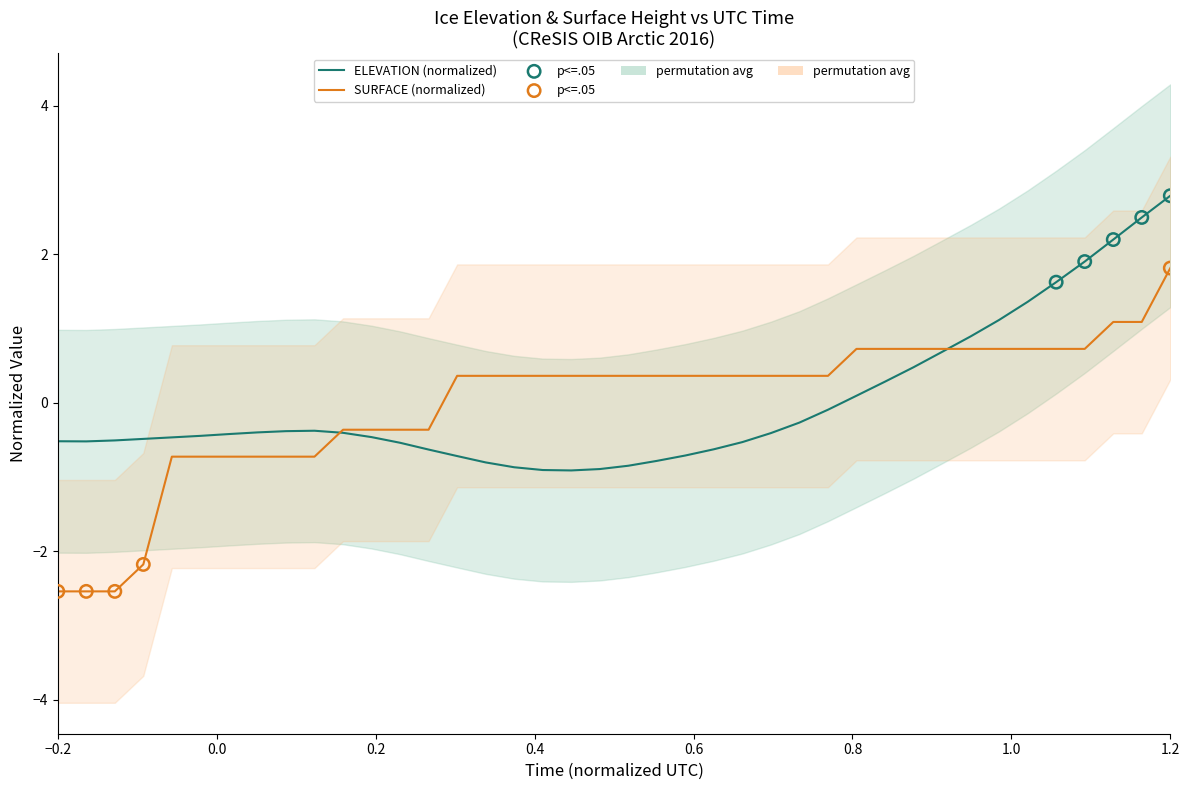

Which series has the largest total across all categories?

ELEVATION